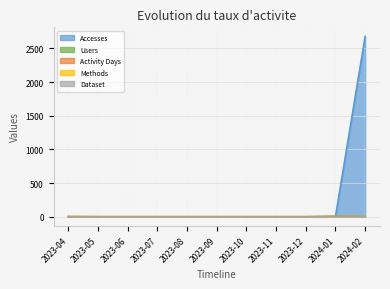

Reading left to right, list all the values displayed in this chart.

Accesses: 1	0	0	0	0	0	0	0	0	4	2680
Users: 1	0	0	0	0	0	0	0	0	4	1
Activity Days: 1	0	0	0	0	0	0	0	0	4	1
Methods: 1	0	0	0	0	0	0	0	0	1	1
Dataset: 1	0	0	0	0	0	0	0	0	1	1